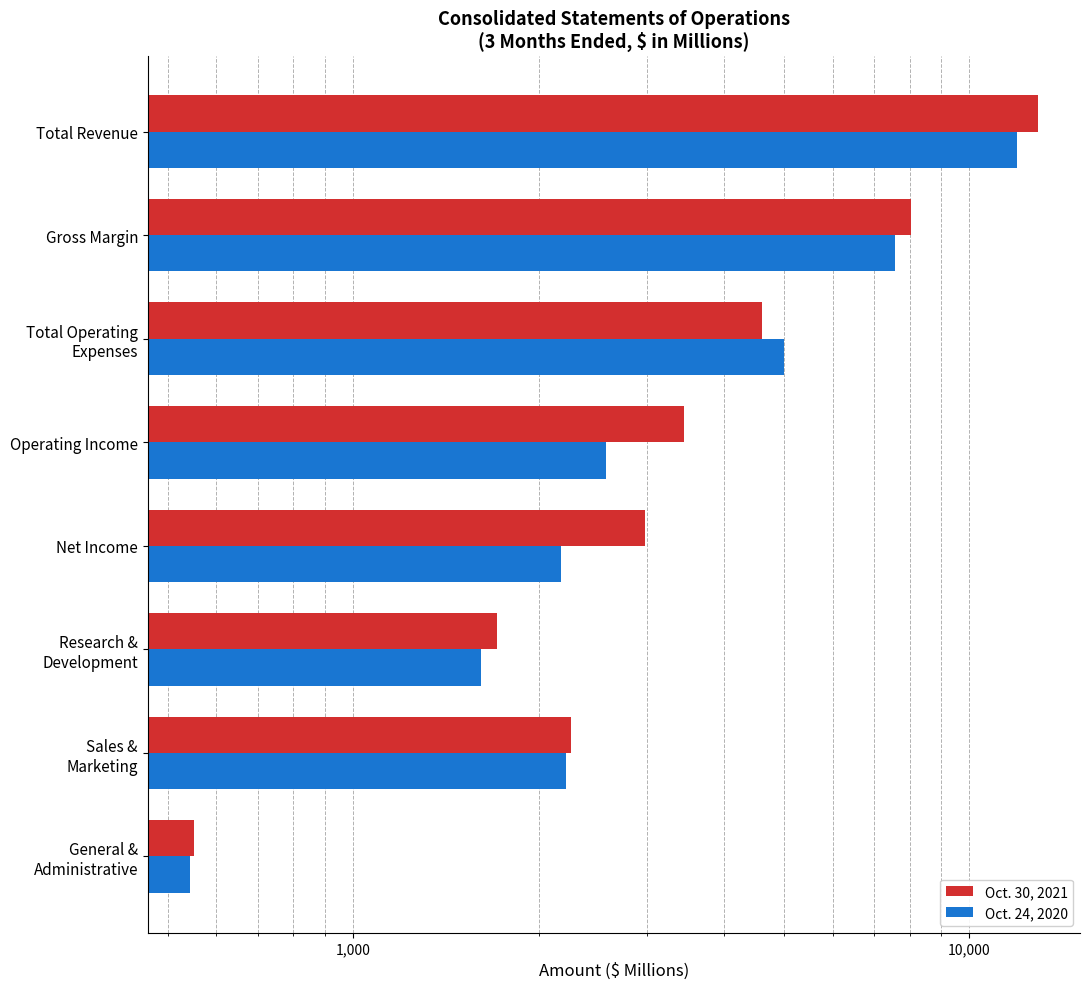

What position from the right is Sales & Marketing?

2